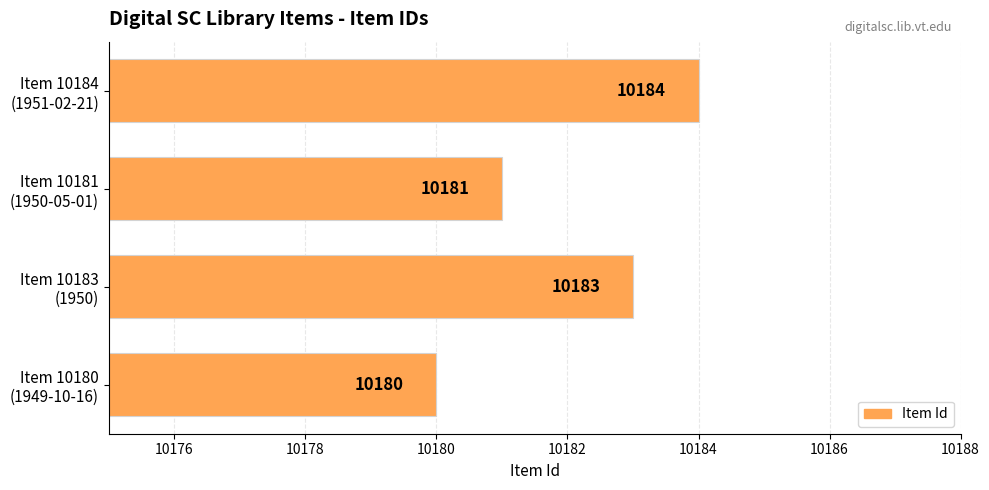

How many values are between 10181 and 10184?

3